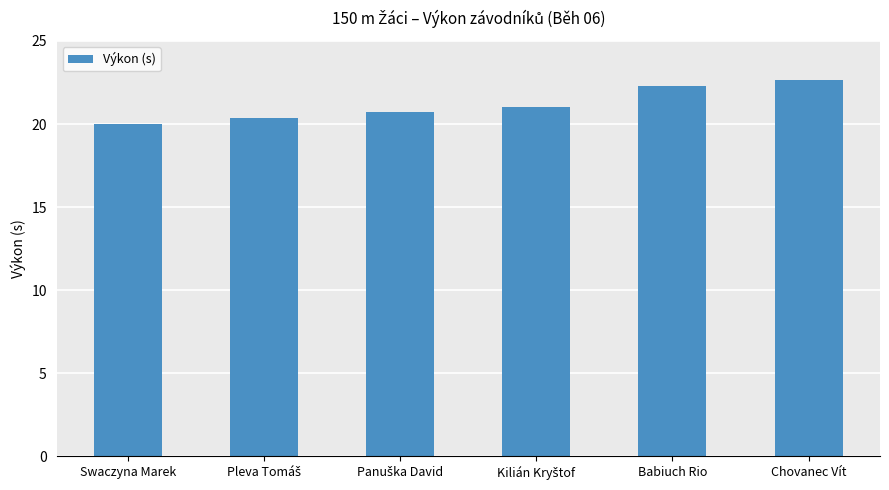

What is the difference between the maximum and second lowest values?

2.3